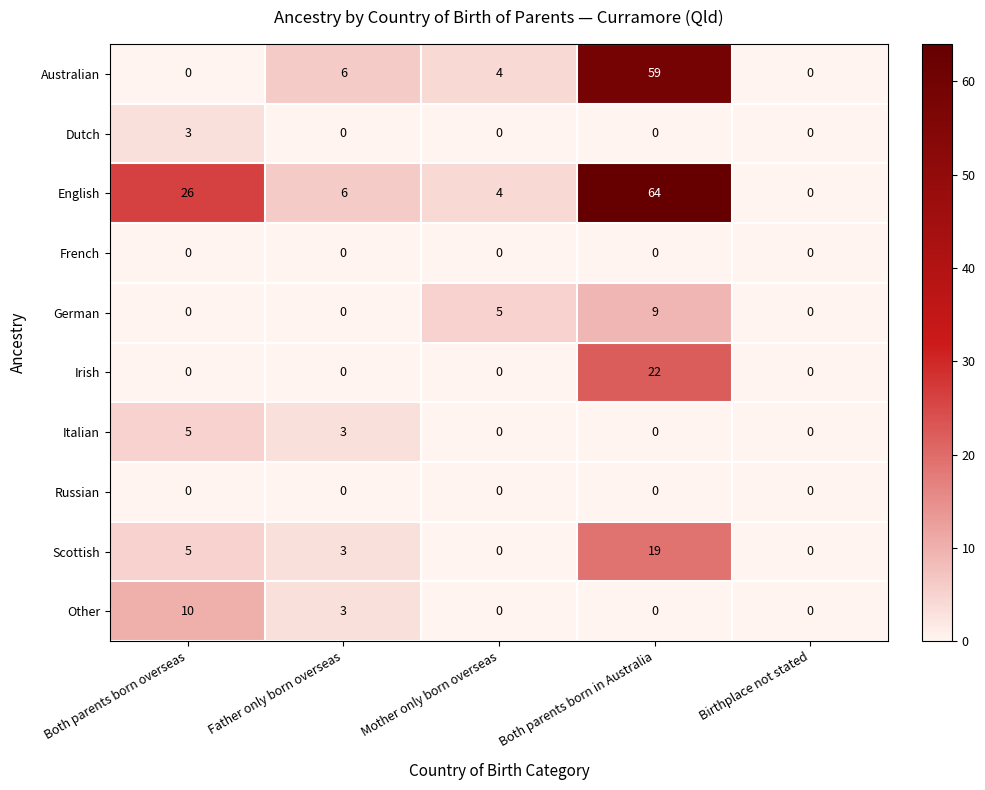

Is it true that Scottish equals 8 at Both parents born overseas?

False